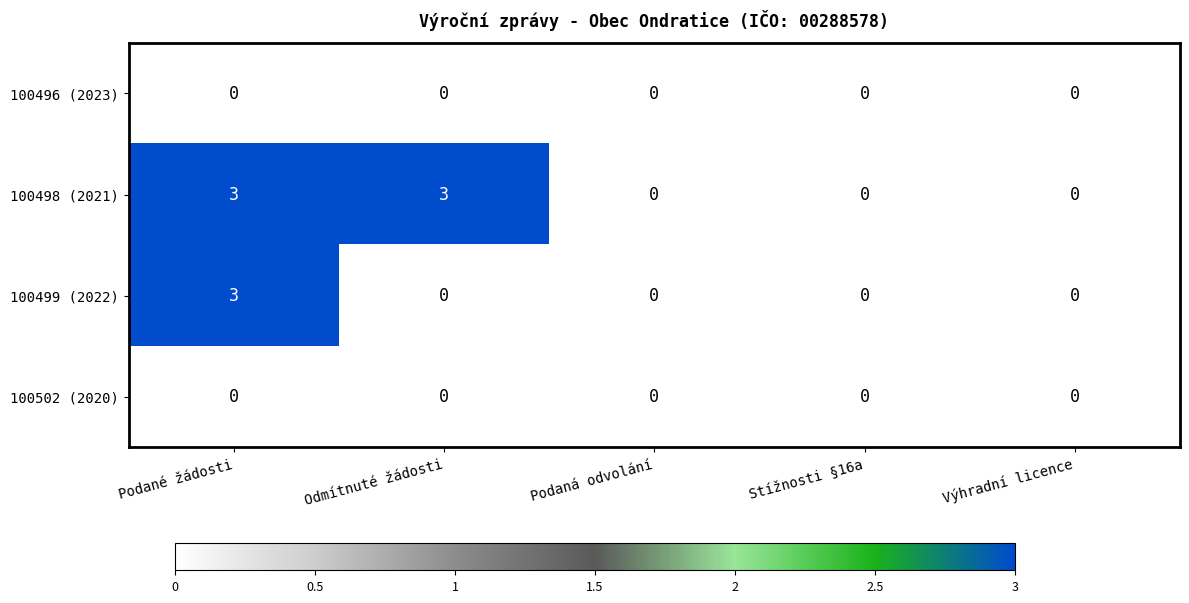

Reading left to right, transcribe all the data shown in this chart.

100496 (2023): Podané žádosti=0	Odmítnuté žádosti=0	Podaná odvolání=0	Stížnosti §16a=0	Výhradní licence=0
100498 (2021): Podané žádosti=3	Odmítnuté žádosti=3	Podaná odvolání=0	Stížnosti §16a=0	Výhradní licence=0
100499 (2022): Podané žádosti=3	Odmítnuté žádosti=0	Podaná odvolání=0	Stížnosti §16a=0	Výhradní licence=0
100502 (2020): Podané žádosti=0	Odmítnuté žádosti=0	Podaná odvolání=0	Stížnosti §16a=0	Výhradní licence=0